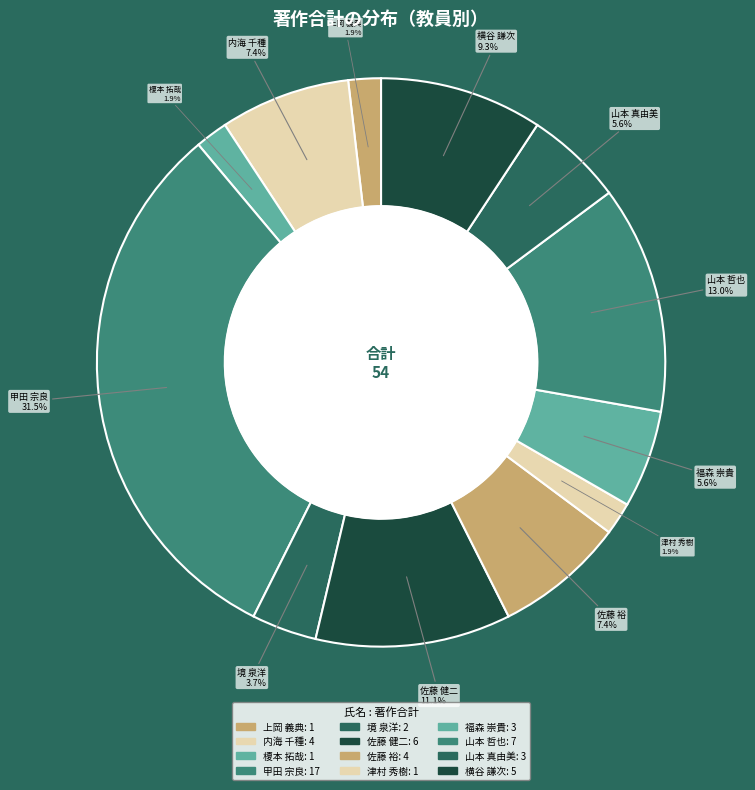

Which category has the biggest portion of the pie?

甲田 宗良